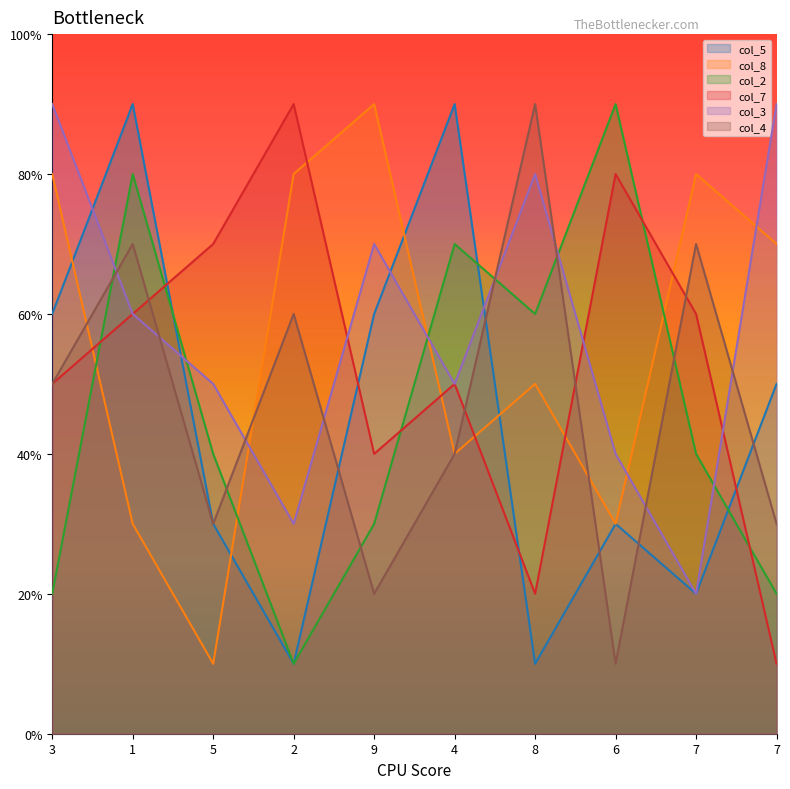

Reading right to left, list all the values displayed in this chart.

col_5: 5	2	3	1	9	6	1	3	9	6
col_8: 7	8	3	5	4	9	8	1	3	8
col_2: 2	4	9	6	7	3	1	4	8	2
col_7: 1	6	8	2	5	4	9	7	6	5
col_3: 9	2	4	8	5	7	3	5	6	9
col_4: 3	7	1	9	4	2	6	3	7	5